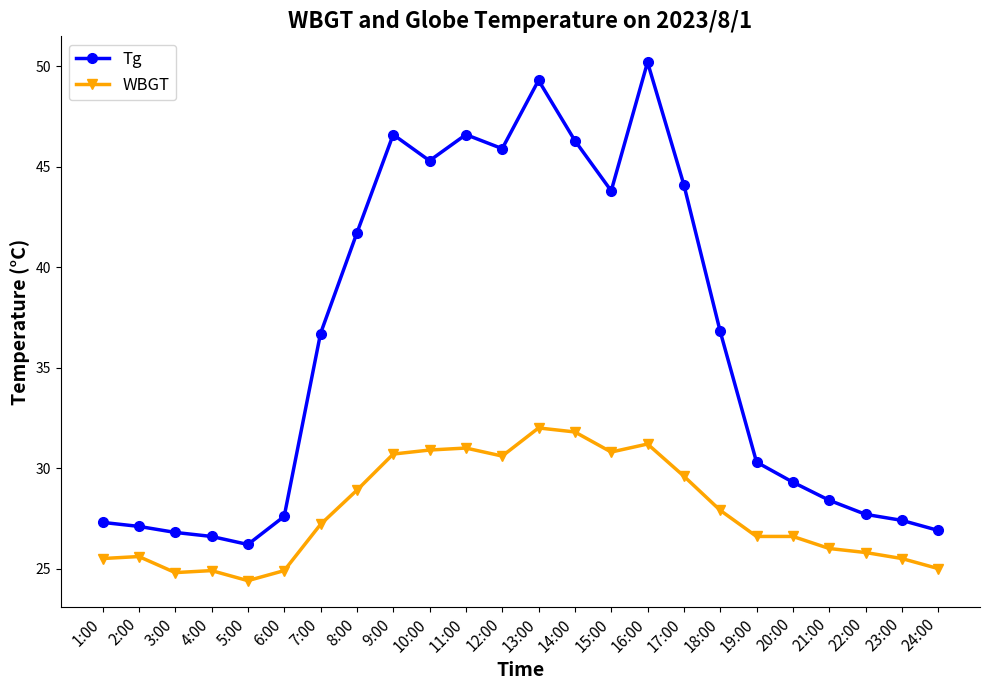

True or false: Tg and WBGT cross at least once.

False